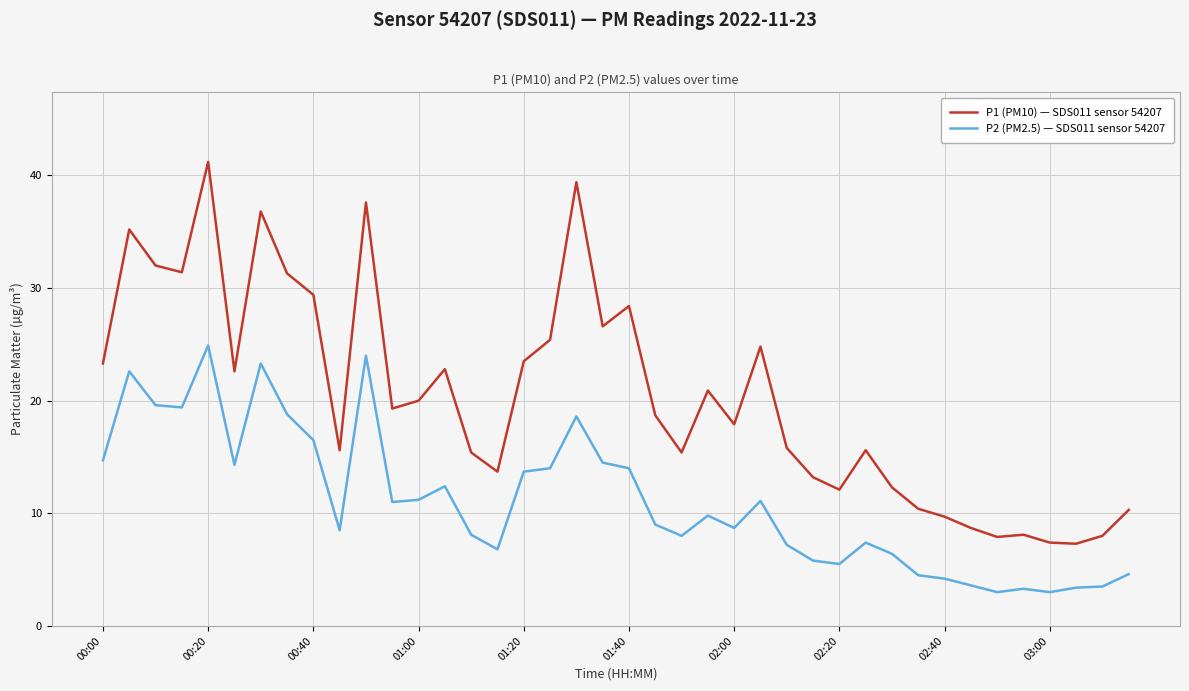

Which series has the largest range (max minus min)?

P1 (PM10) — SDS011 sensor 54207